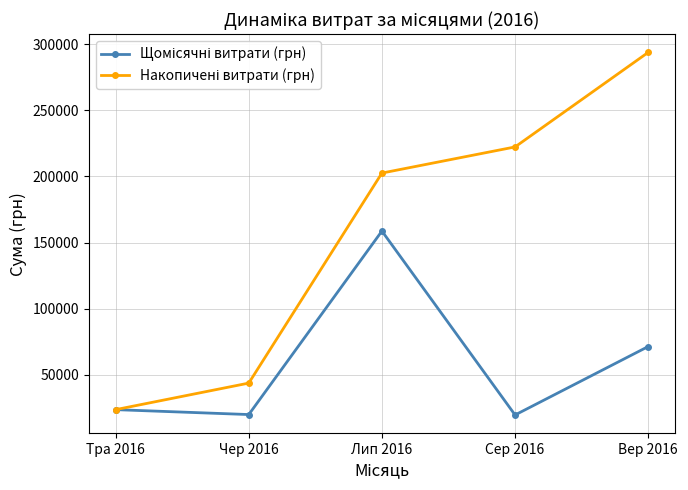

How many data points does each series have?

5